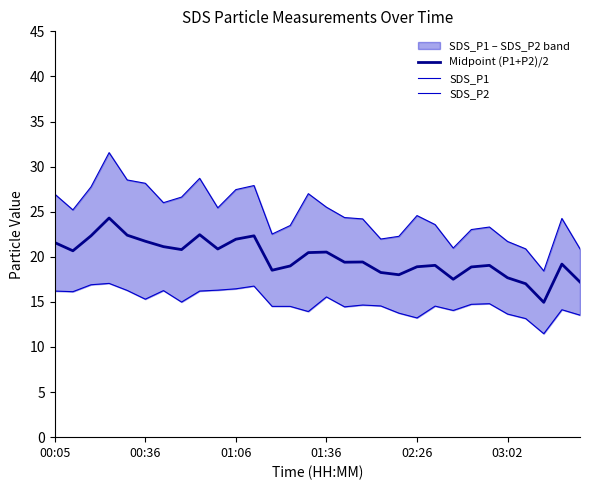

Where does the Midpoint (P1+P2)/2 series first go above 19?

00:05